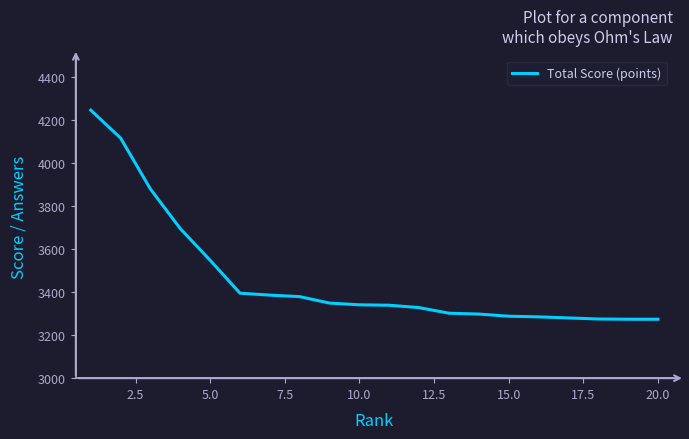

What is the minimum value shown in the chart?

3274